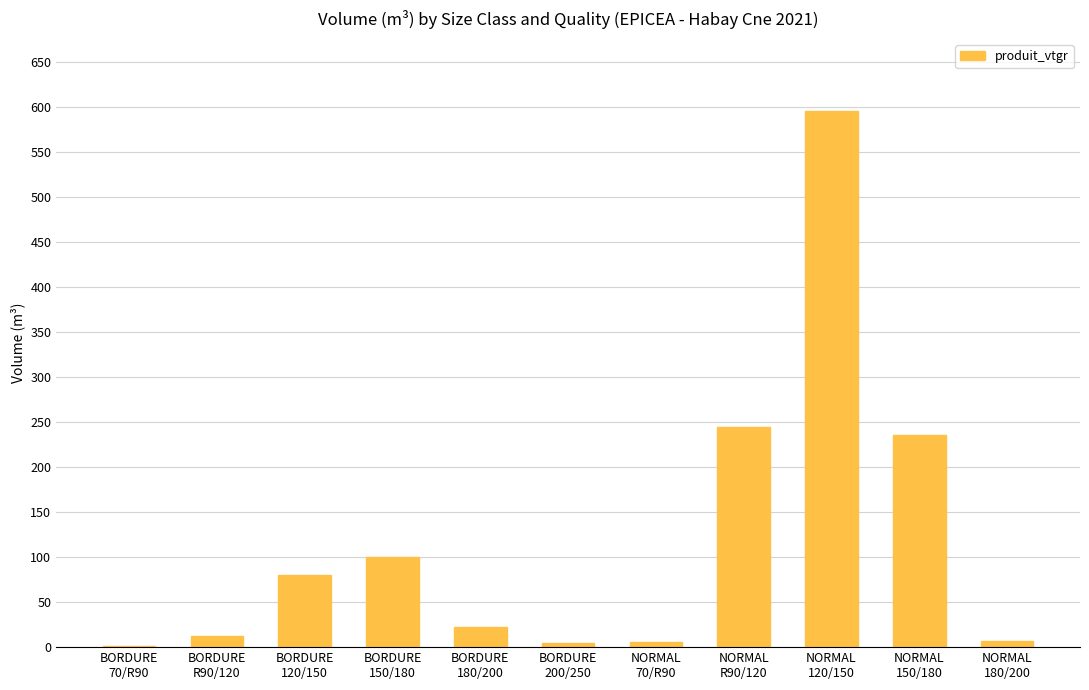

What is the greatest value displayed?

595.7